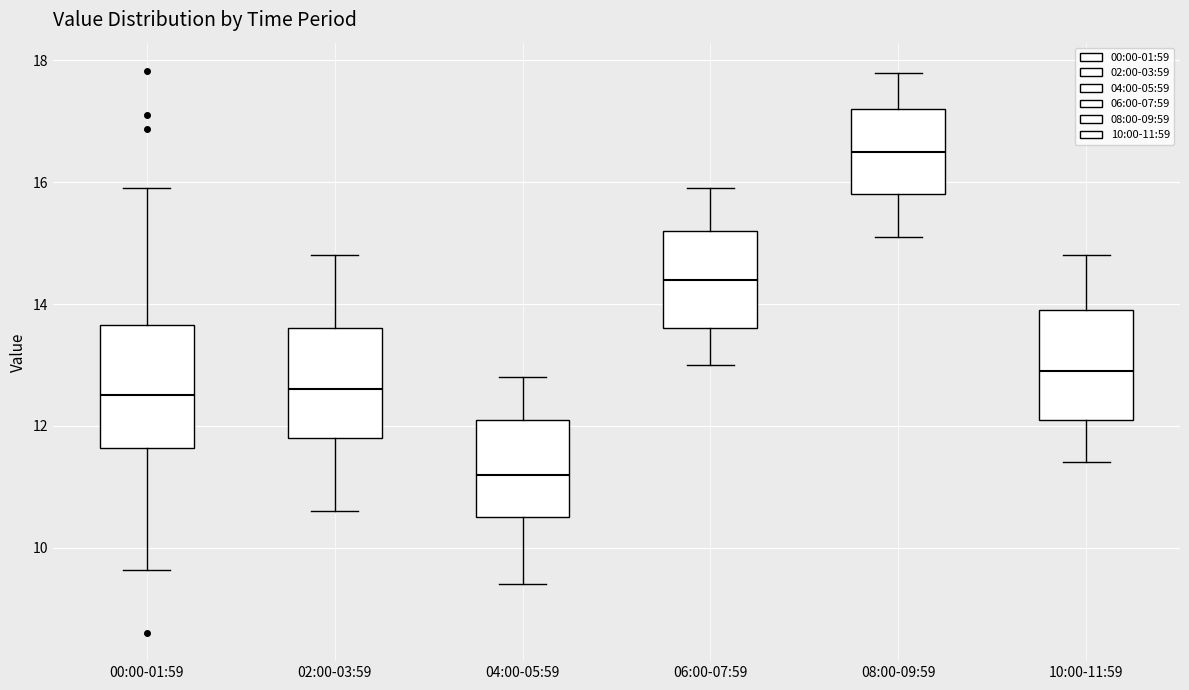

Reading left to right, transcribe this box plot: for each box, give where its median line is, the range the box spans, and where its two whiskers end, as read against the y-axis. The values are not printed on the chart, so give them approximately, as read against the axis.

00:00-01:59: median 12.6, box 11.6 to 13.6, whiskers 9.6 to 16.0
02:00-03:59: median 12.6, box 11.8 to 13.6, whiskers 10.6 to 14.8
04:00-05:59: median 11.2, box 10.6 to 12.2, whiskers 9.4 to 12.8
06:00-07:59: median 14.4, box 13.6 to 15.2, whiskers 13.0 to 16.0
08:00-09:59: median 16.6, box 15.8 to 17.2, whiskers 15.2 to 17.8
10:00-11:59: median 13.0, box 12.2 to 14.0, whiskers 11.4 to 14.8